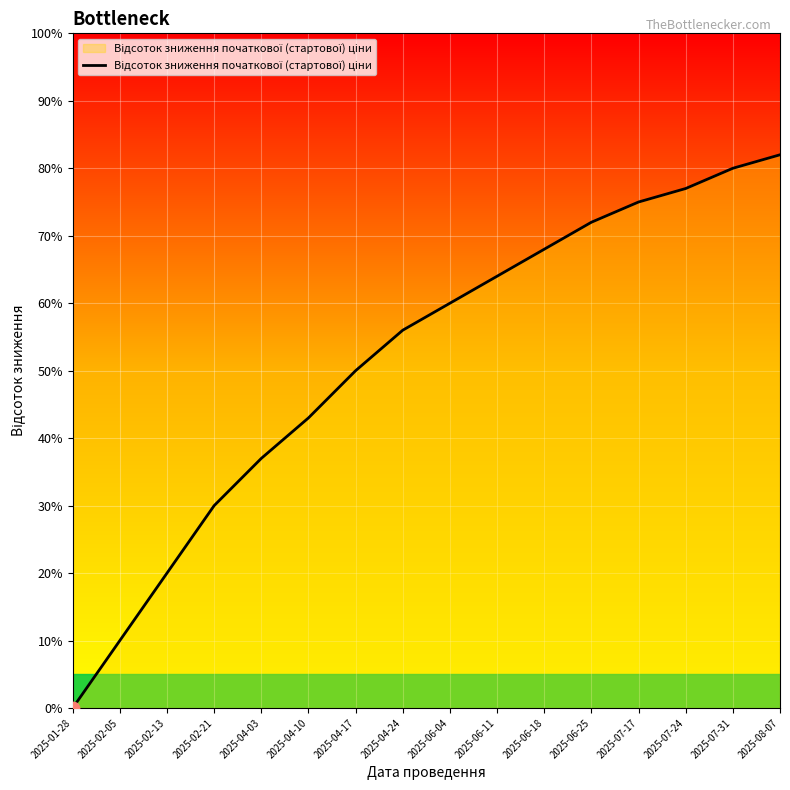

What is the ratio of the value at 2025-06-04 to the value at 2025-07-17?

0.8